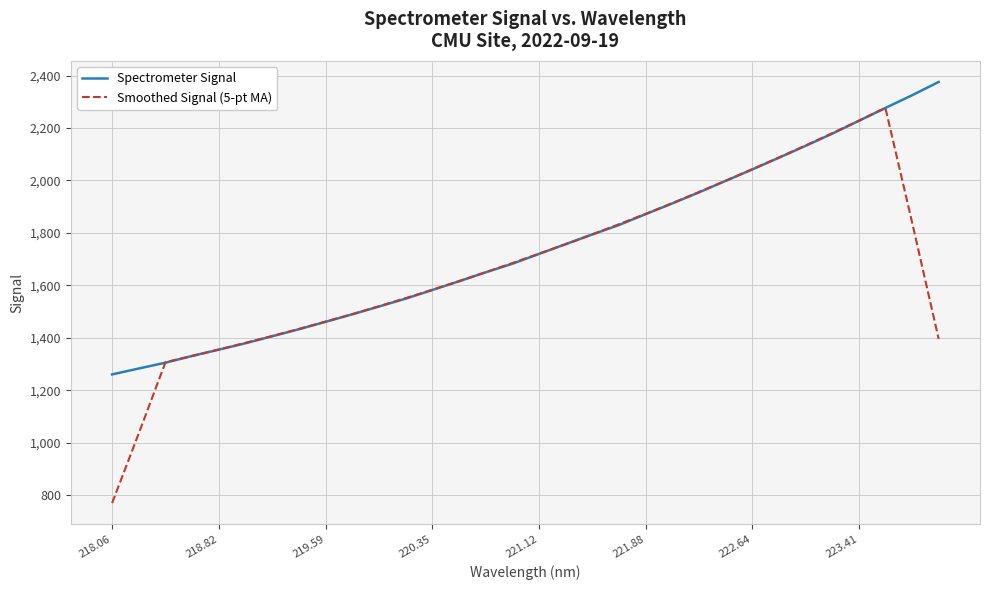

How many interior local peaks does the Smoothed Signal (5-pt MA) series have?

1